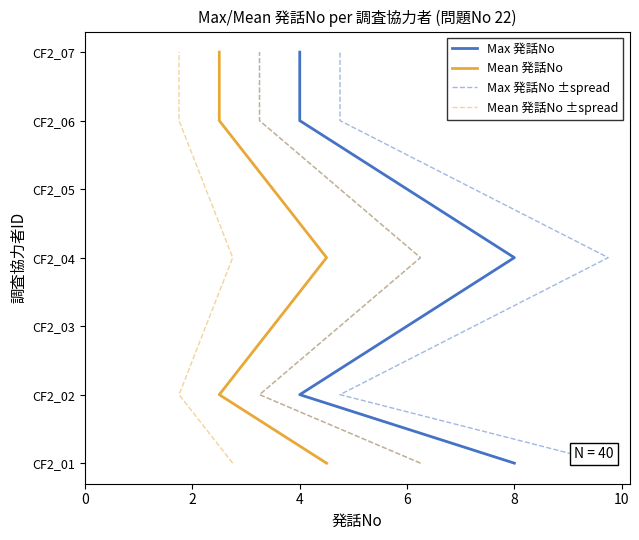

Count the number of categories in the chart.

7